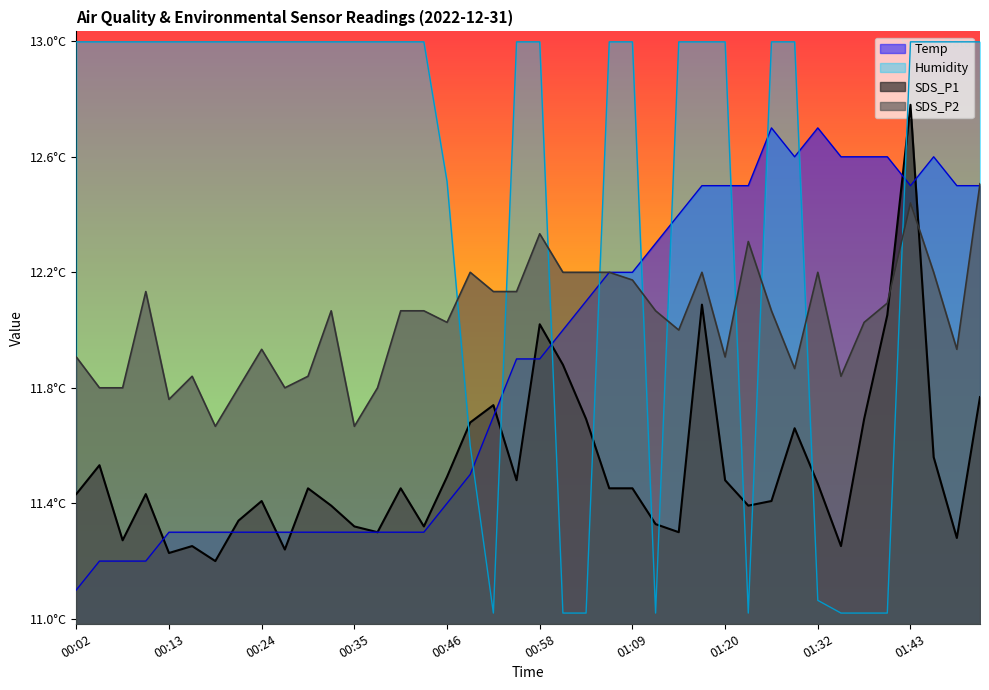

What is the total value across all series at 01:34?

3.3